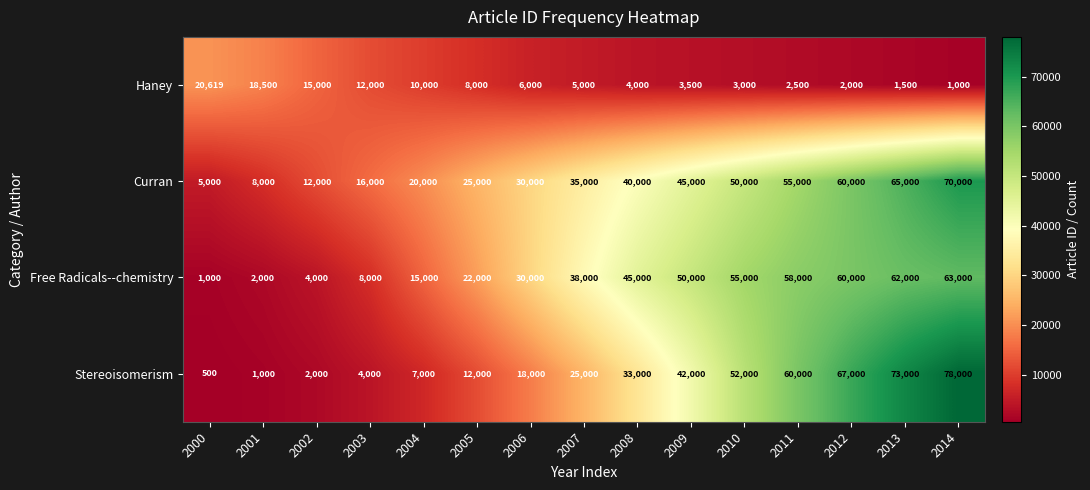

Which series has the largest range (max minus min)?

Stereoisomerism